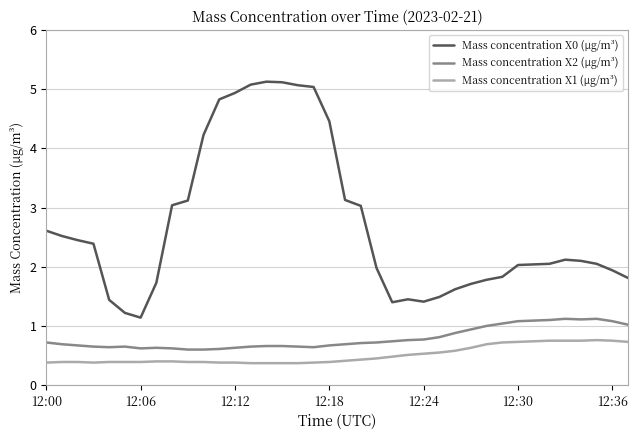

Rank the series by their maximum value, from highest to lowest.

Mass concentration X0 (μg/m³), Mass concentration X2 (μg/m³), Mass concentration X1 (μg/m³)